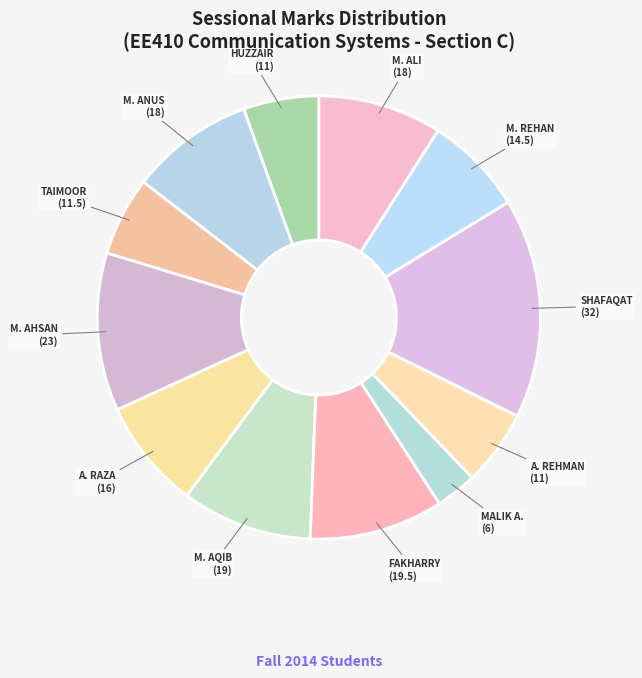

How many segments does this pie chart have?

12